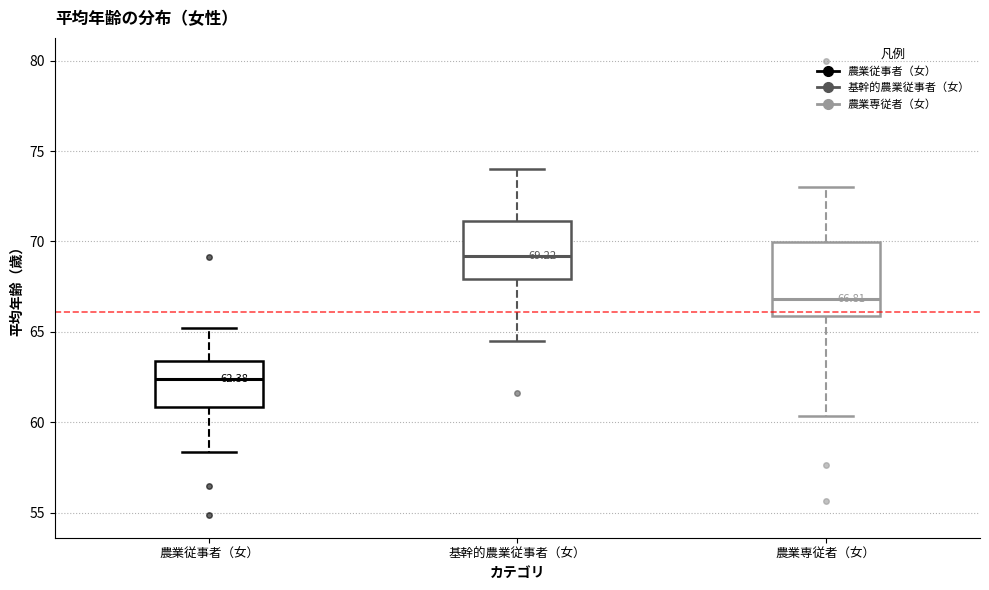

Which box's median line is the lowest?

農業従事者（女）